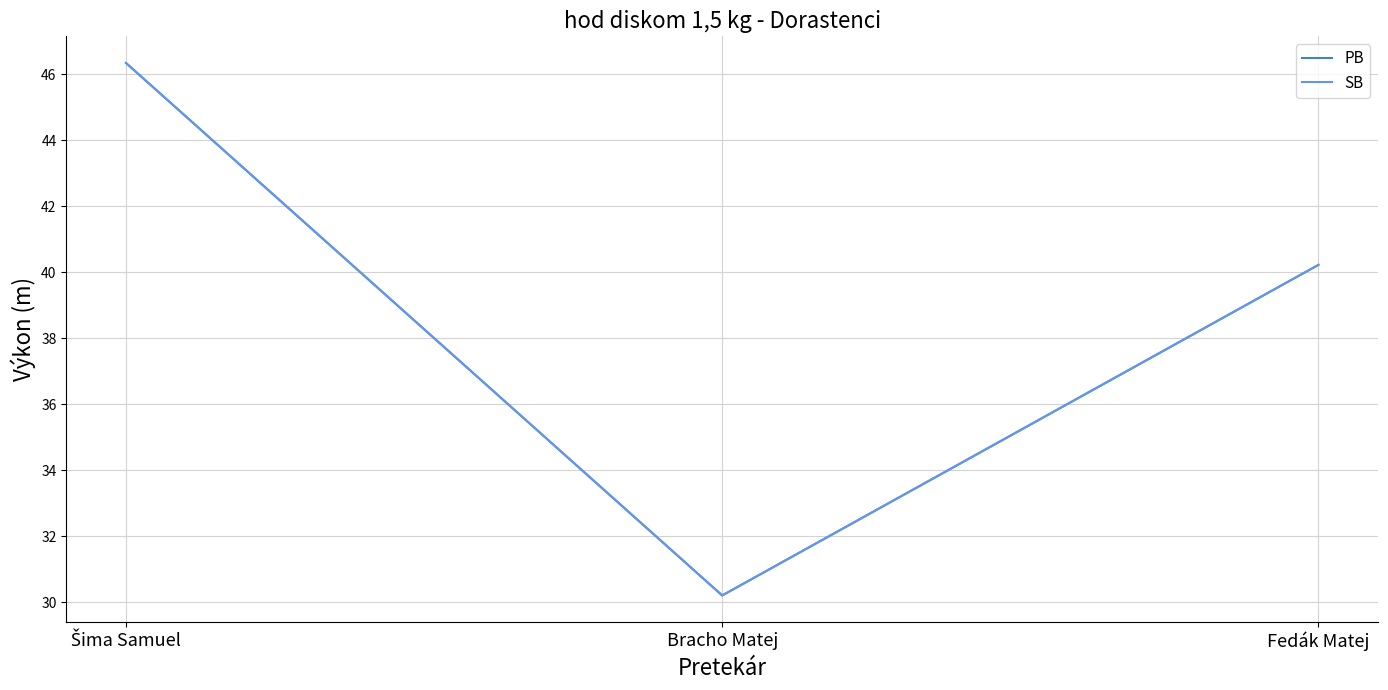

Read the SB value at Bracho Matej.

30.2